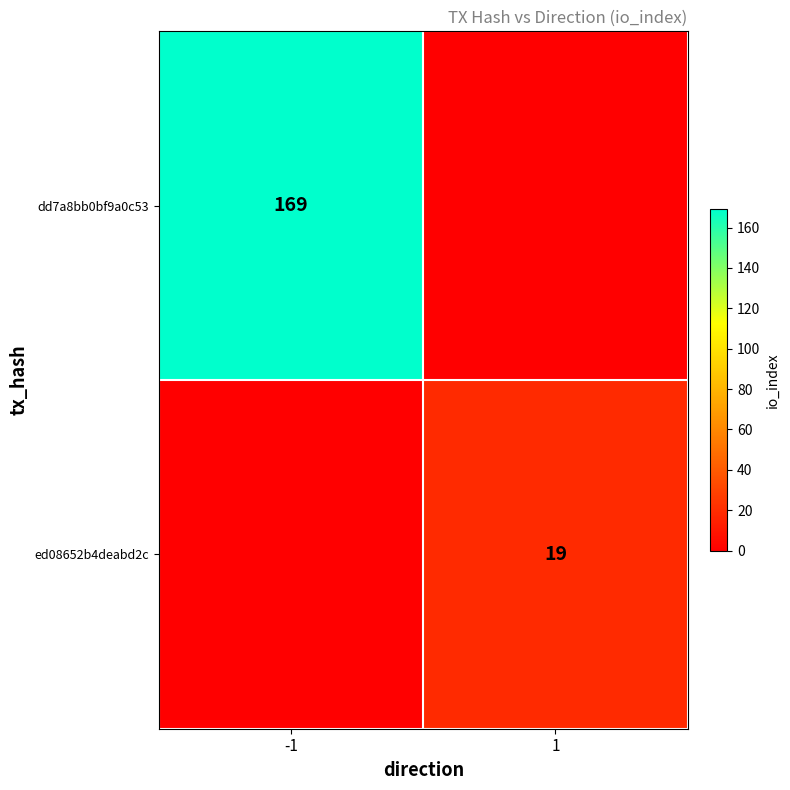

True or false: dd7a8bb0bf9a0c53 has a value of 114 at -1.

False